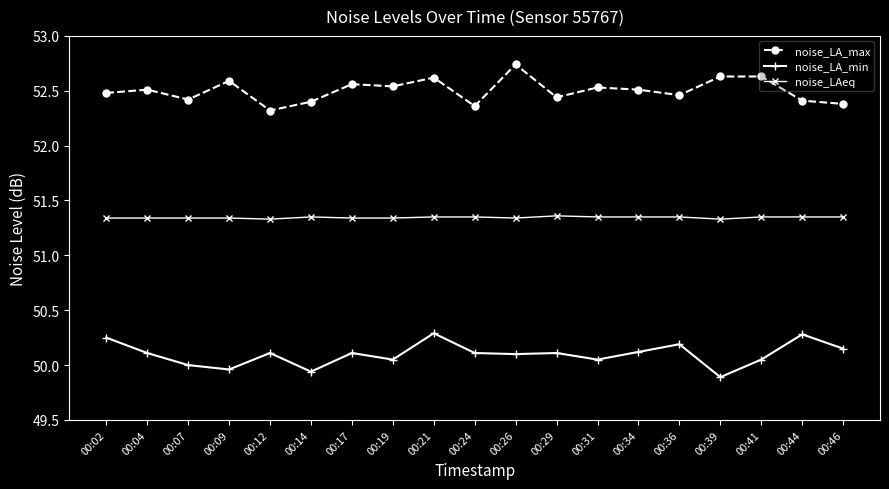

True or false: noise_LA_min and noise_LAeq cross at least once.

False